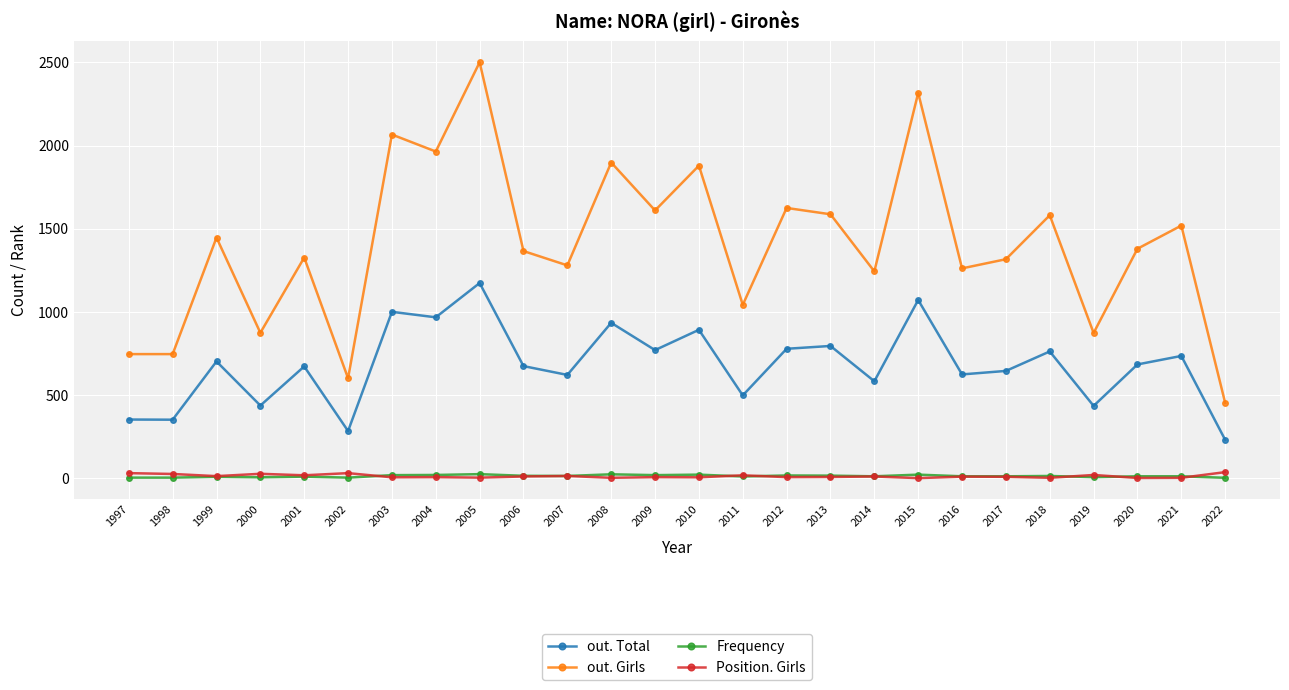

At which category does out. Girls reach its first local peak?

1999